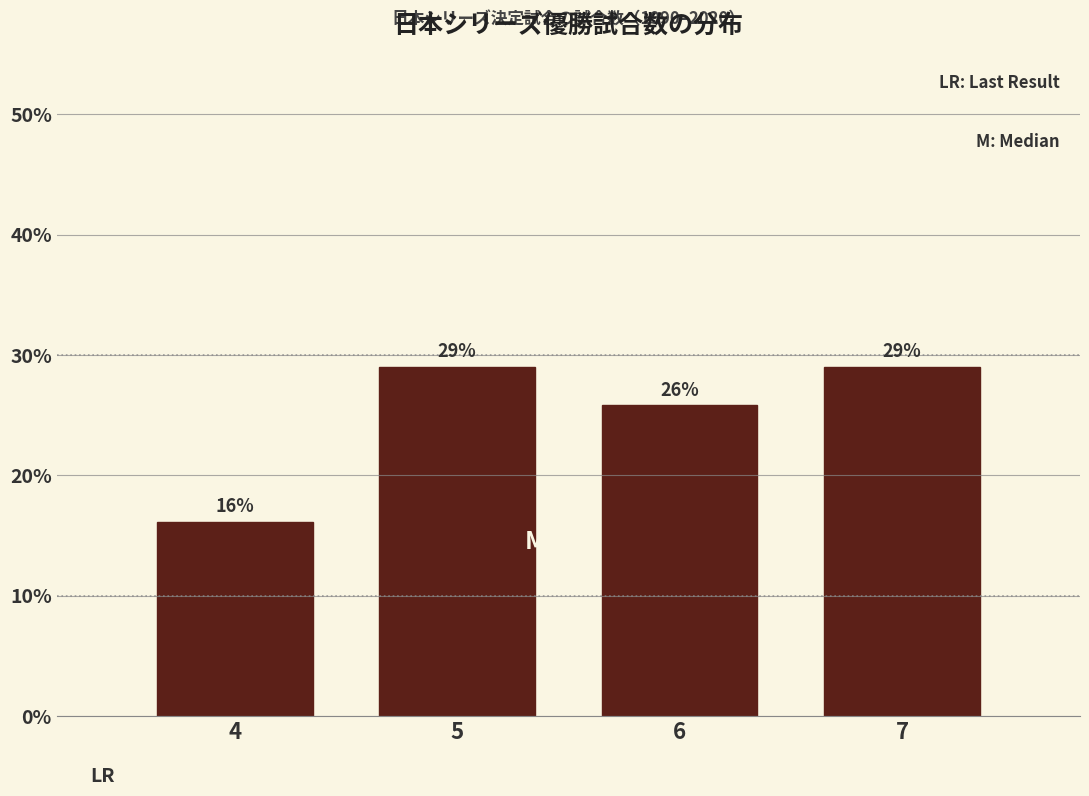

What is the sum of all values?

100.0